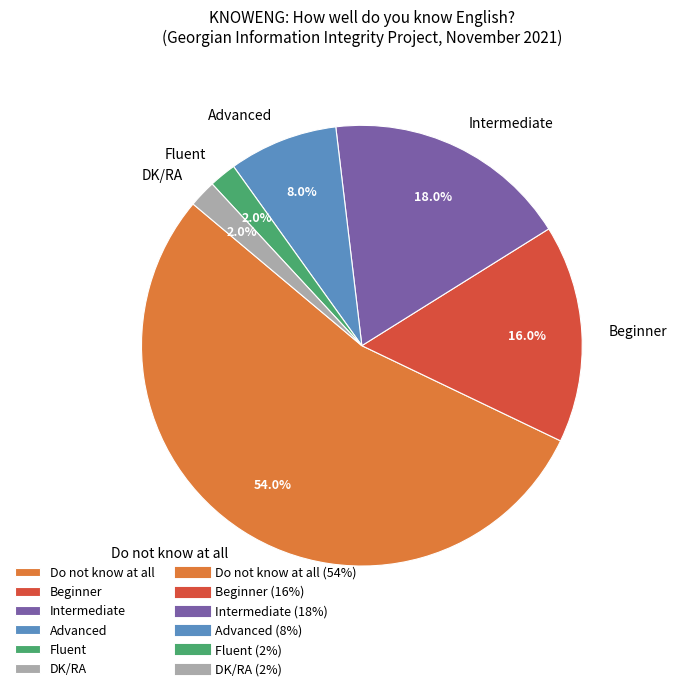

To the nearest percent, what is the combined percentage of DK/RA and Fluent?

4%